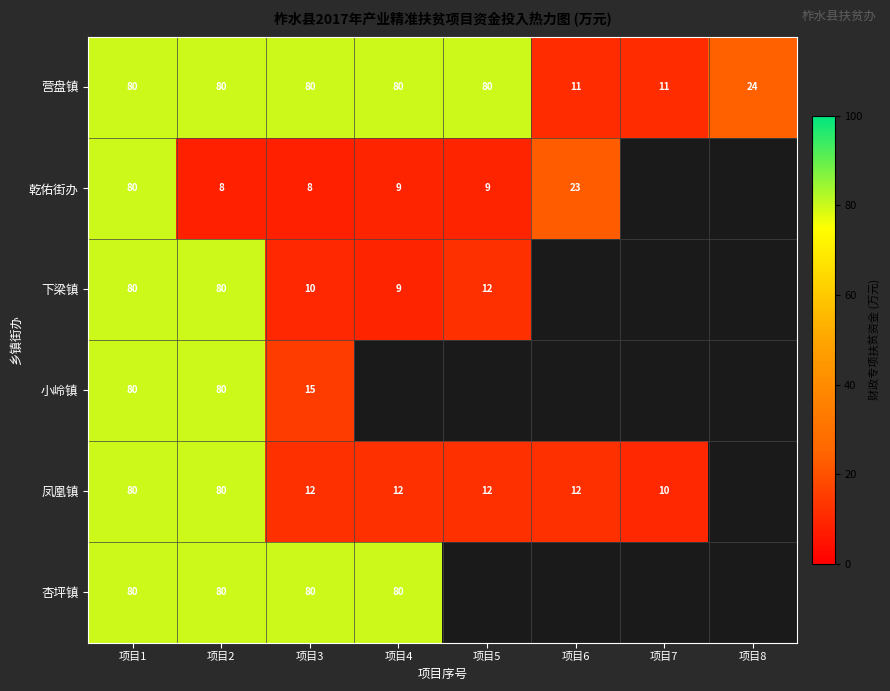

Count the 营盘镇 values in the range 24 to 80.

6